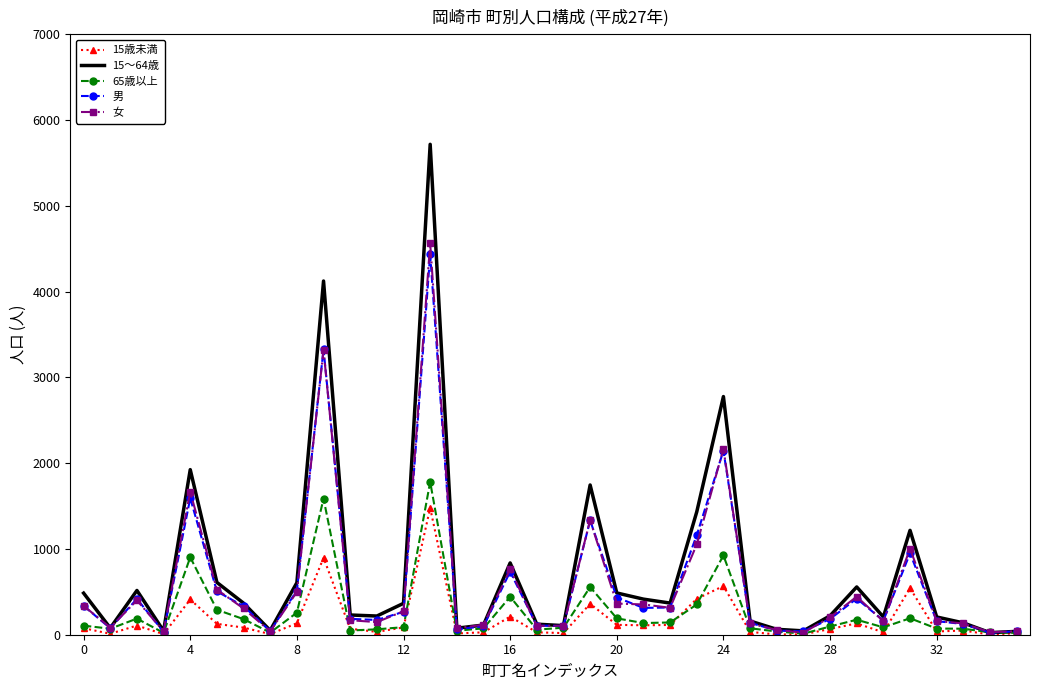

What is the smallest value displayed?

2